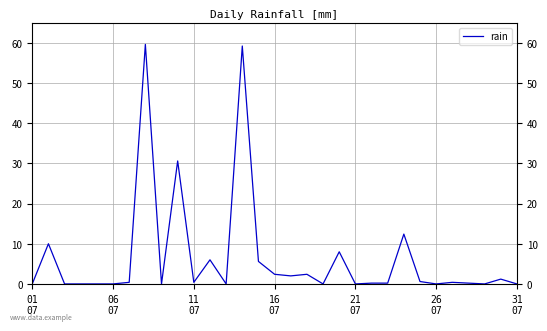

The value at 31 07 is -37.6. True or false?

False